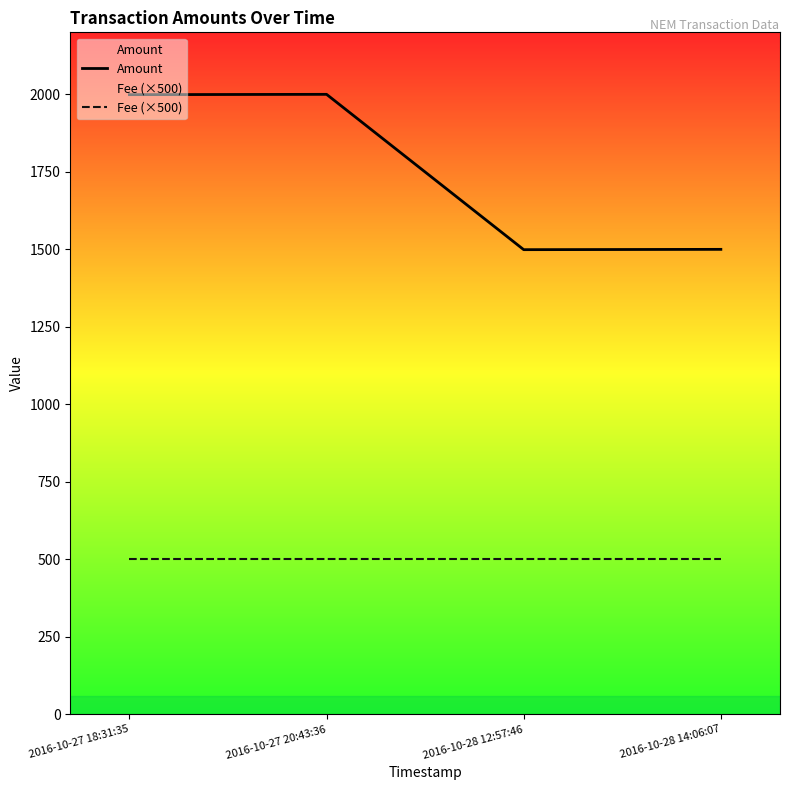

Reading right to left, what are all the values shown in this chart?

Amount: 1500	1499	2000	1999
Fee (×500): 500	500	500	500